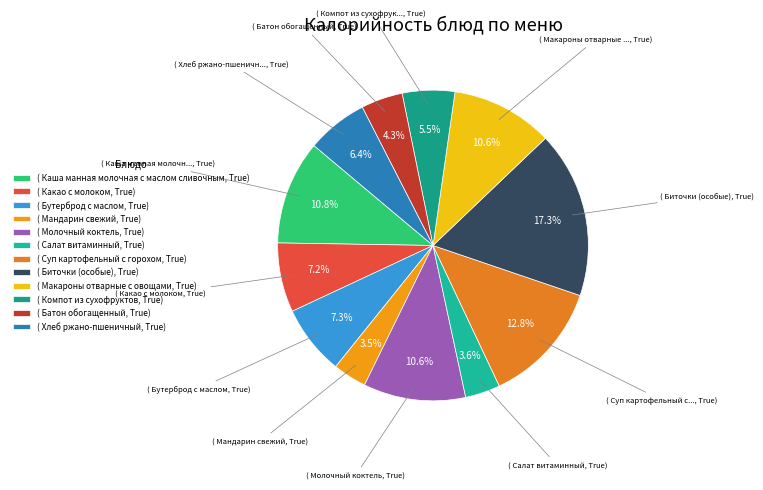

What is the smallest slice in the pie chart?

Мандарин свежий